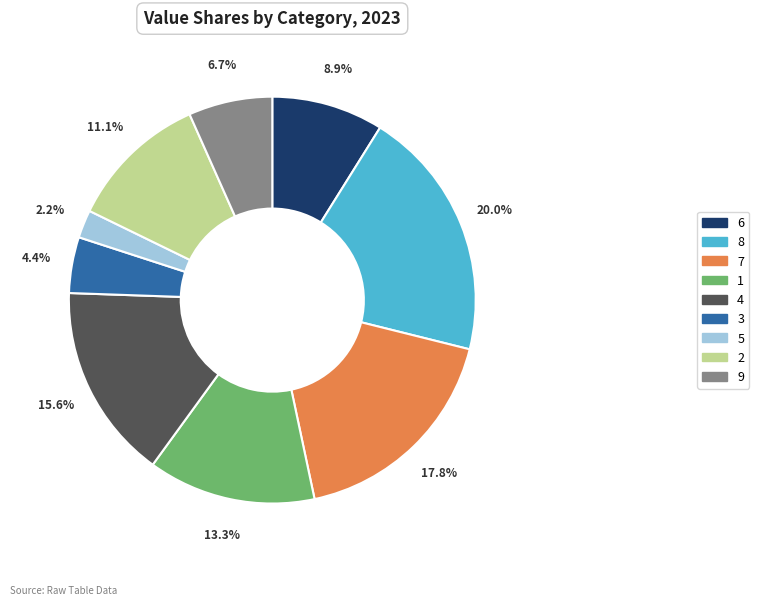

True or false: 8 accounts for 33% of the total.

False